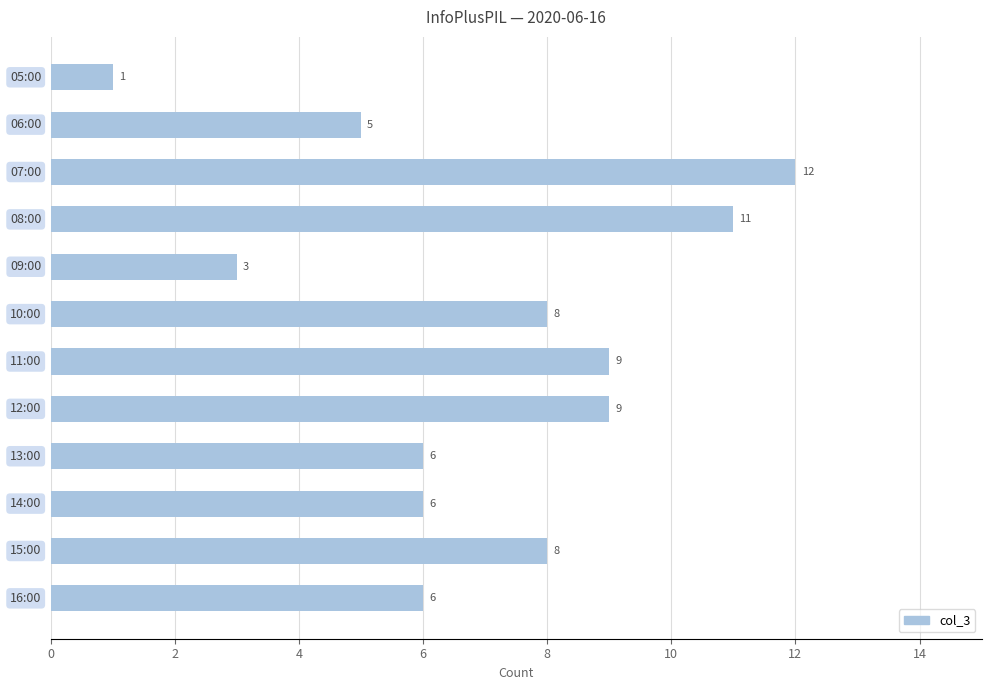

How many bars are there in total?

12